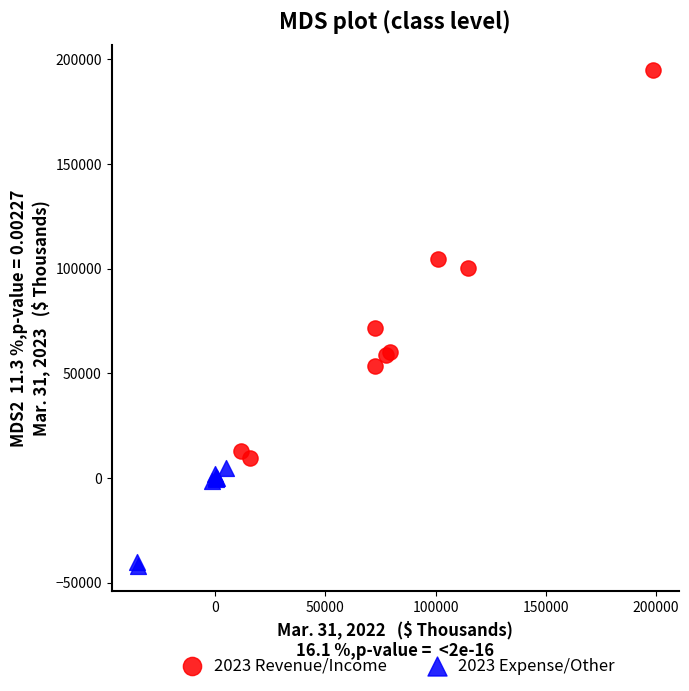

Which series has the largest Y range (max minus min)?

2023 Revenue/Income